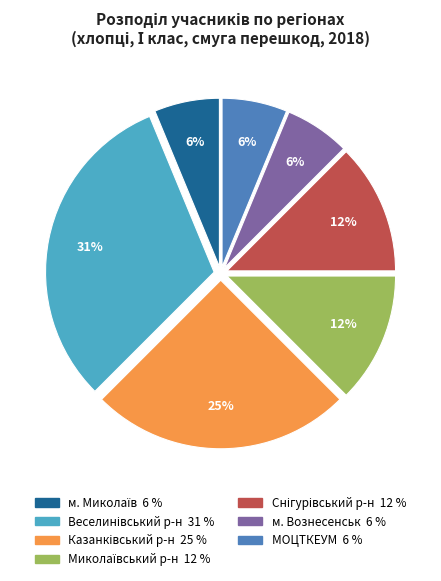

How many slices are in this pie chart?

7